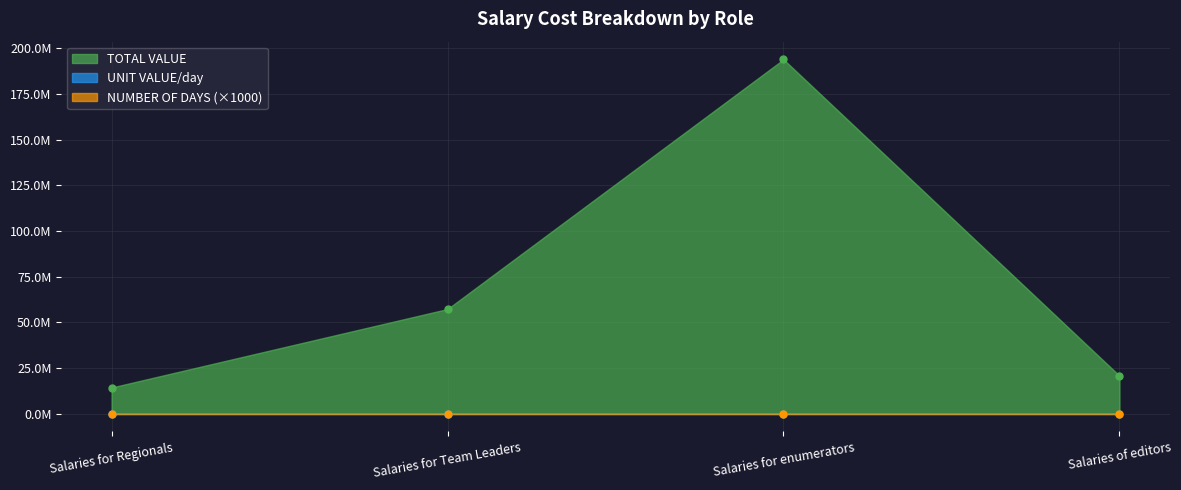

The UNIT VALUE/day series shows 7164 at Salaries for Team Leaders. True or false?

False